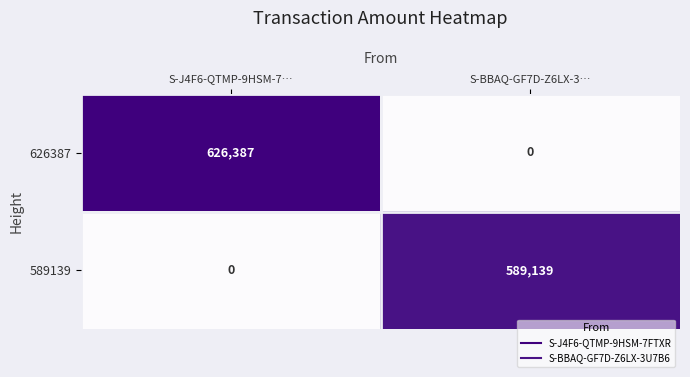

What is the sum of all 589139 values?

589139